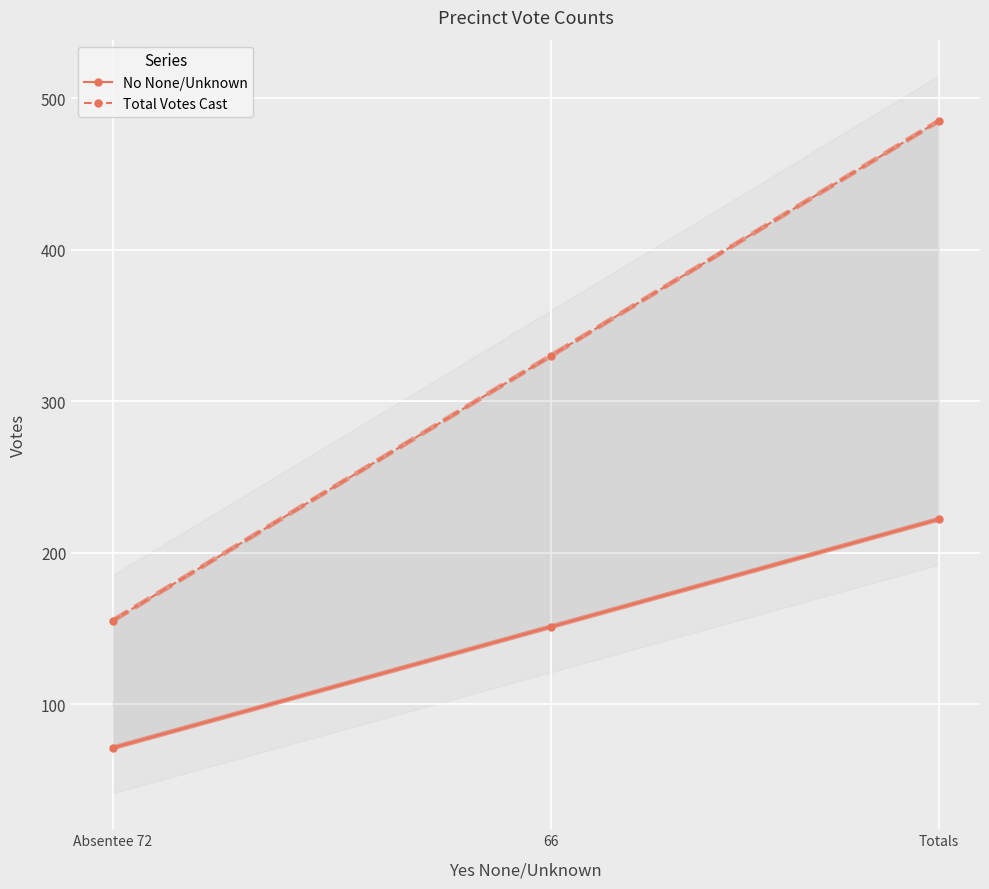

What is the maximum value for Total Votes Cast?

485